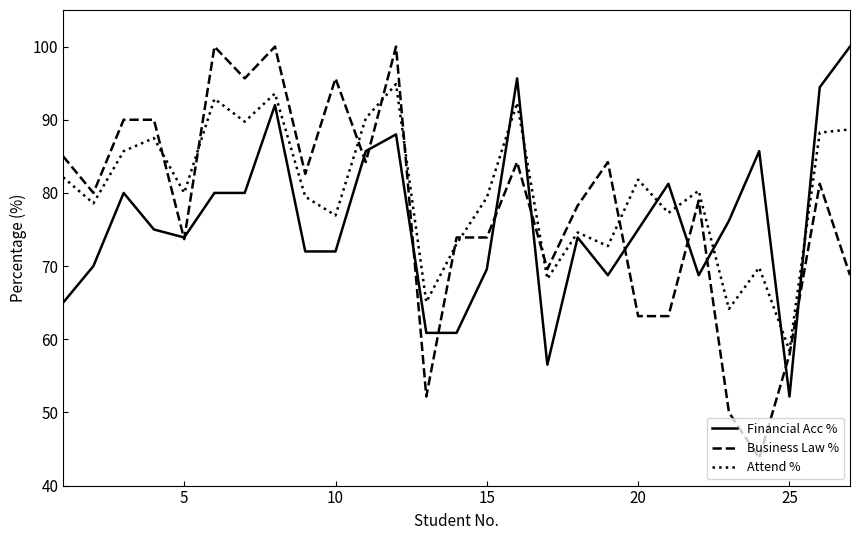

What is the minimum value for Attend %?

58.5